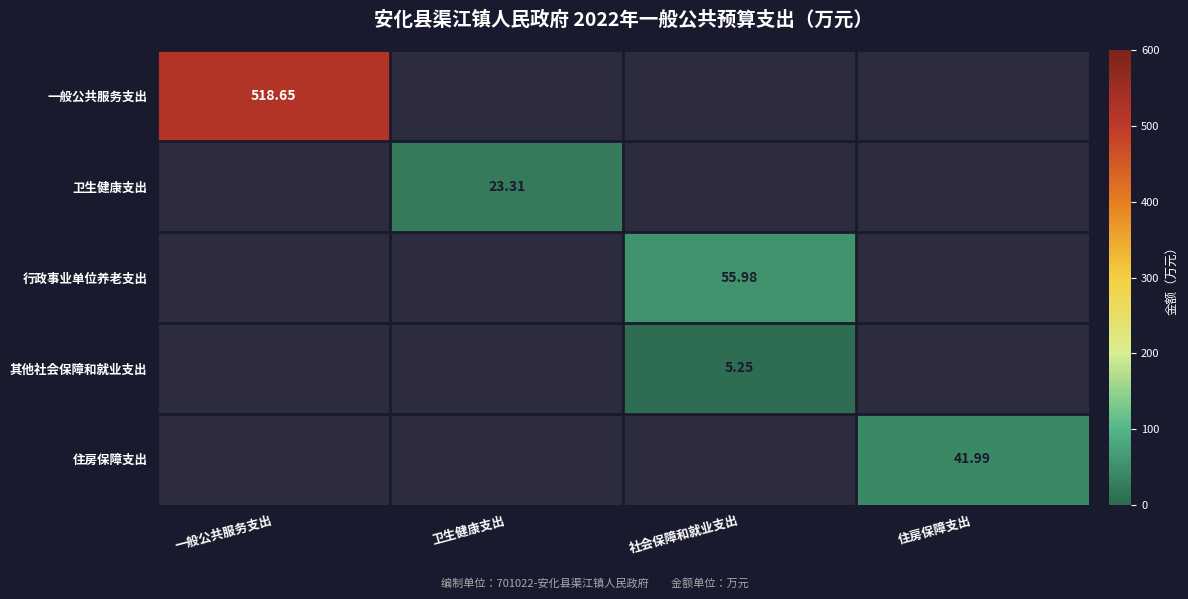

The value of 一般公共服务支出 at 一般公共服务支出 is 337.3. True or false?

False